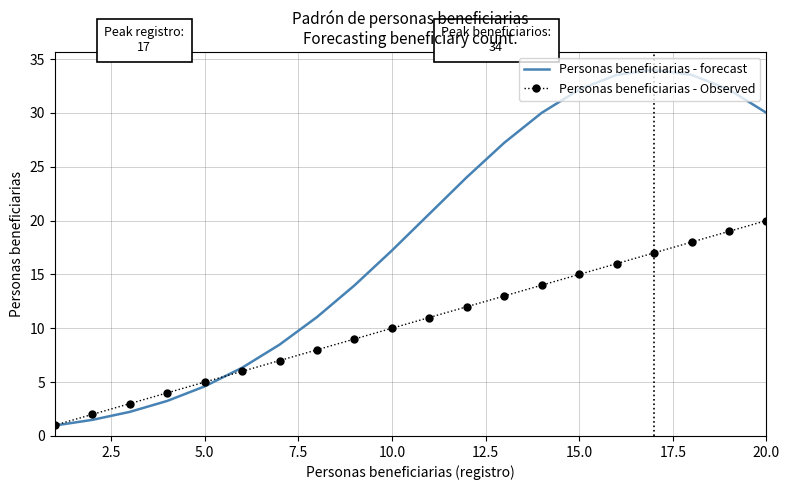

Rank the series by their average value, from highest to lowest.

Personas beneficiarias - forecast, Personas beneficiarias - Observed